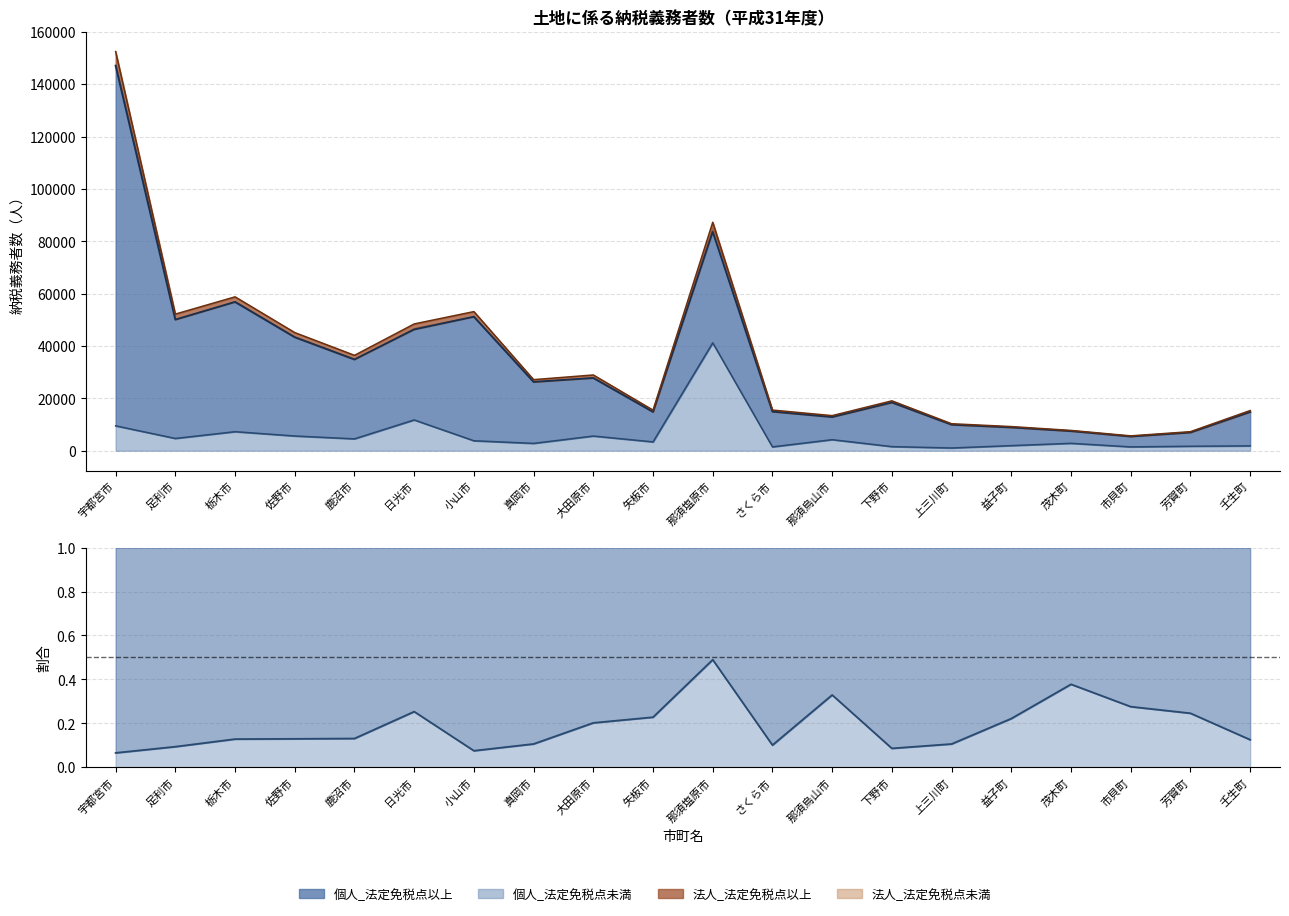

The value of 個人_法定免税点未満 at 日光市 is 11765. True or false?

True